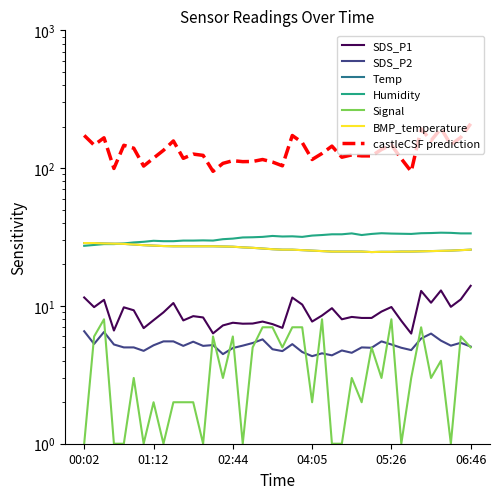

At which category does Temp reach its first local valley?

05:06